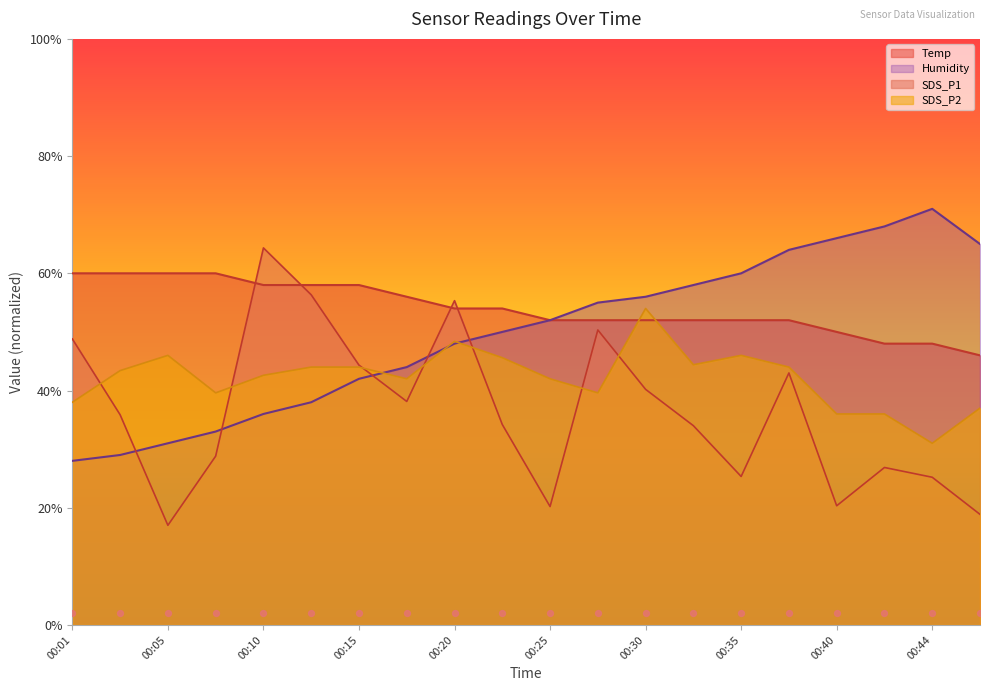

What is the total value across all series at 00:30?

202.2